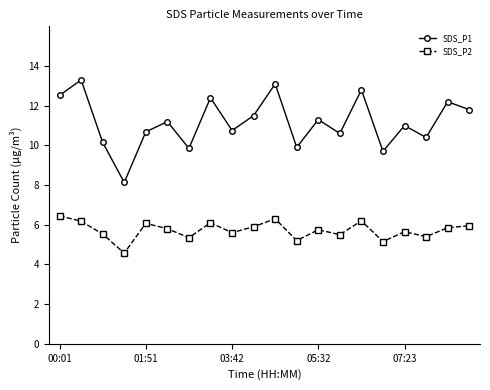

Does the chart display data point markers on the line(s)?

Yes